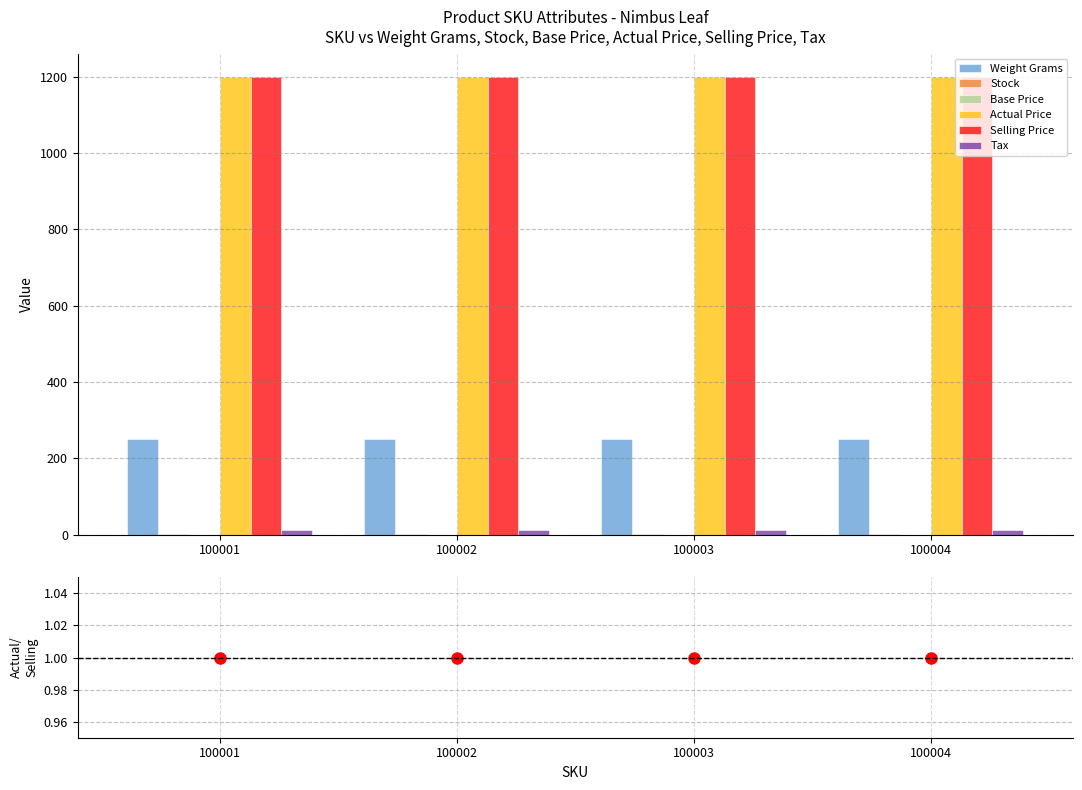

What is the value of the Tax bar at the 3rd from the left?

12